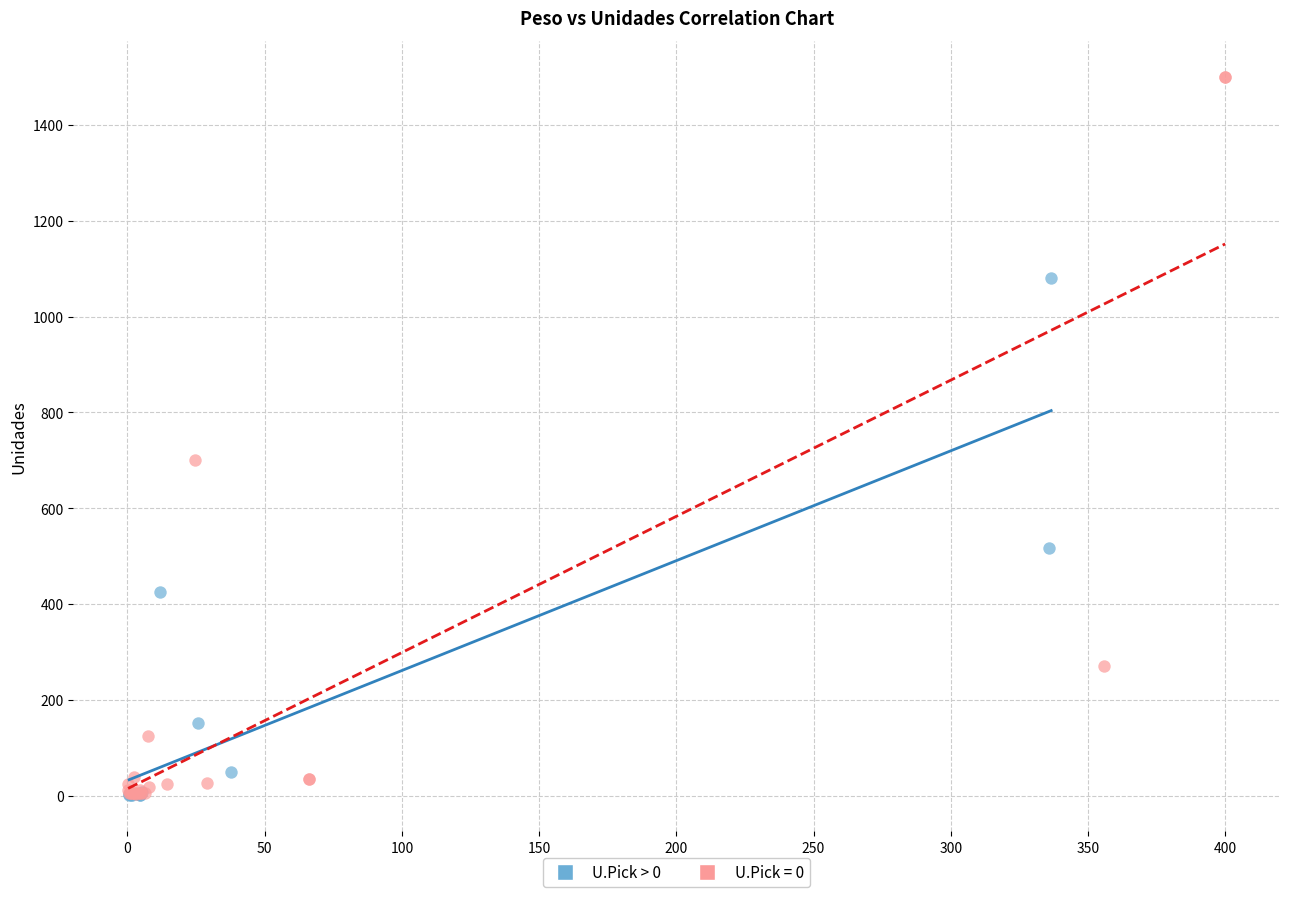

Which series has the largest Y range (max minus min)?

U.Pick = 0